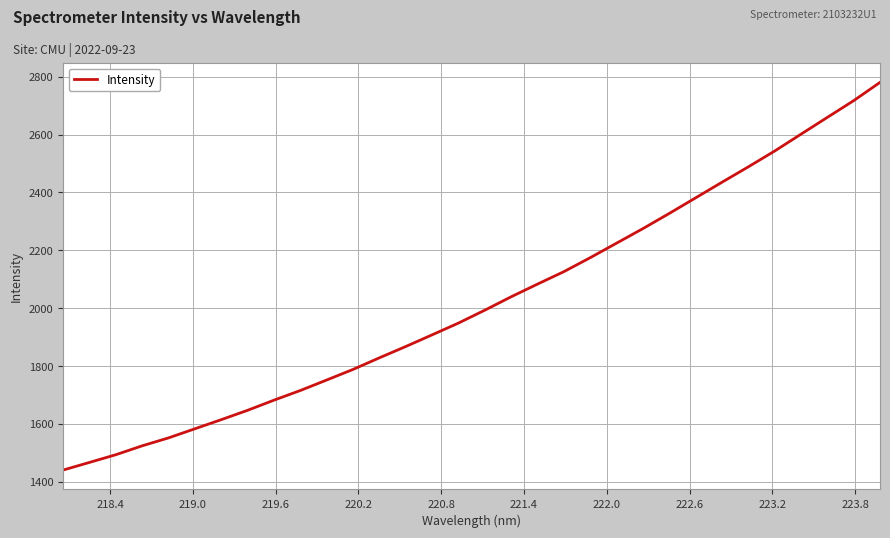

What is the smallest value displayed?

1440.2